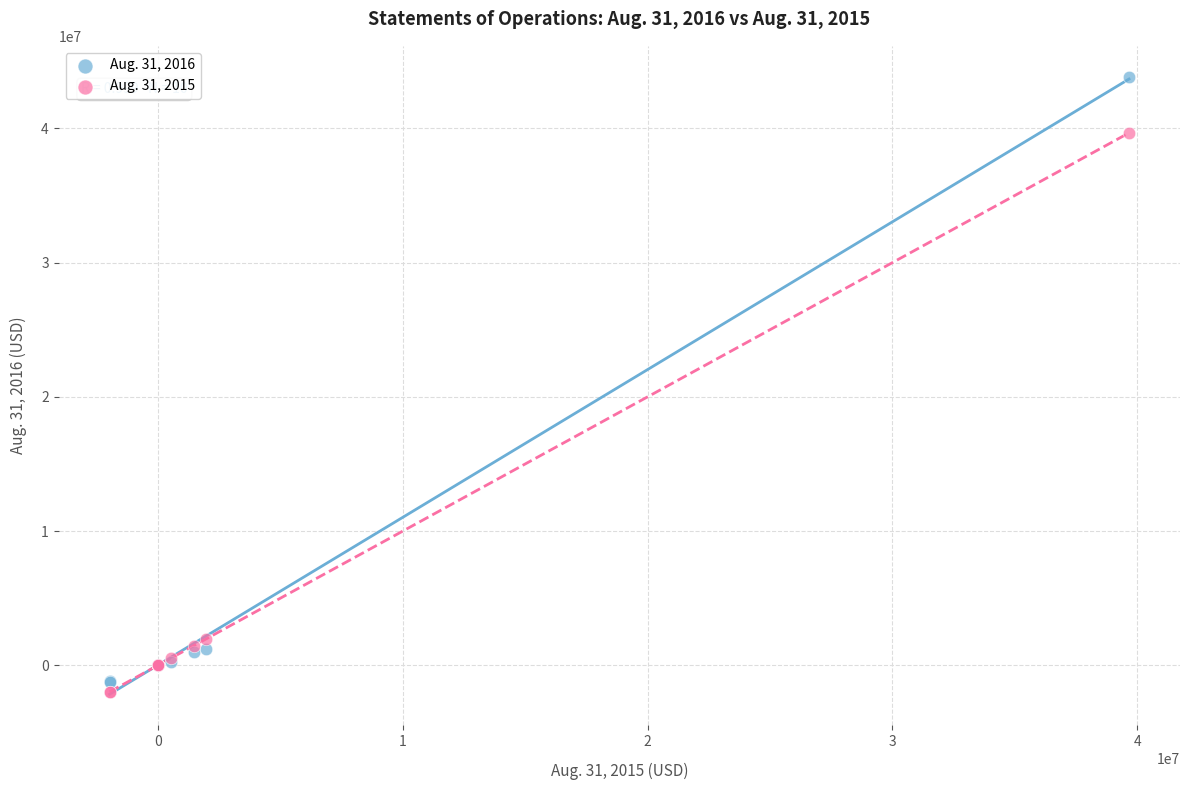

Which series has the widest spread of Y values?

Aug. 31, 2016